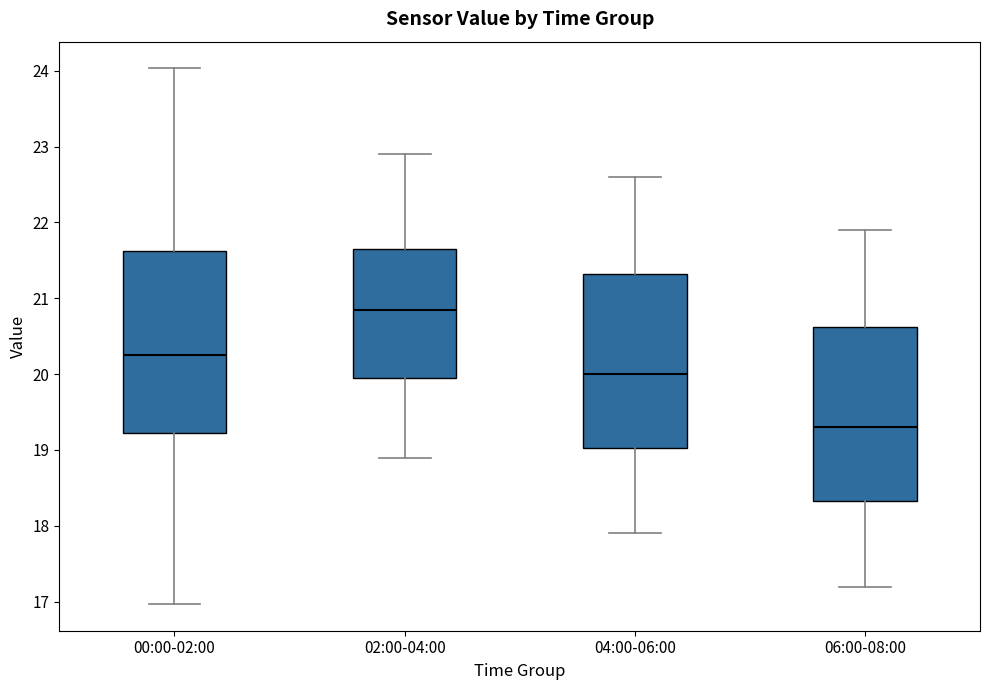

Where is the lower edge of the box for 04:00-06:00 on the y-axis? The values are not printed on the chart, so give them approximately, as read against the axis.

19.0